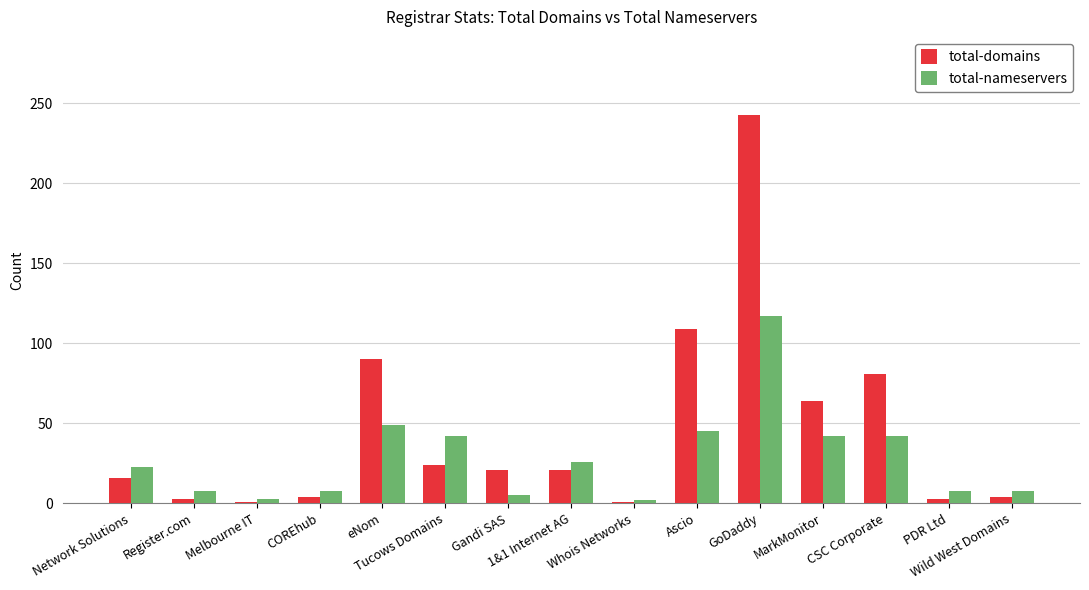

List the series in order of their overall mean, highest first.

total-domains, total-nameservers